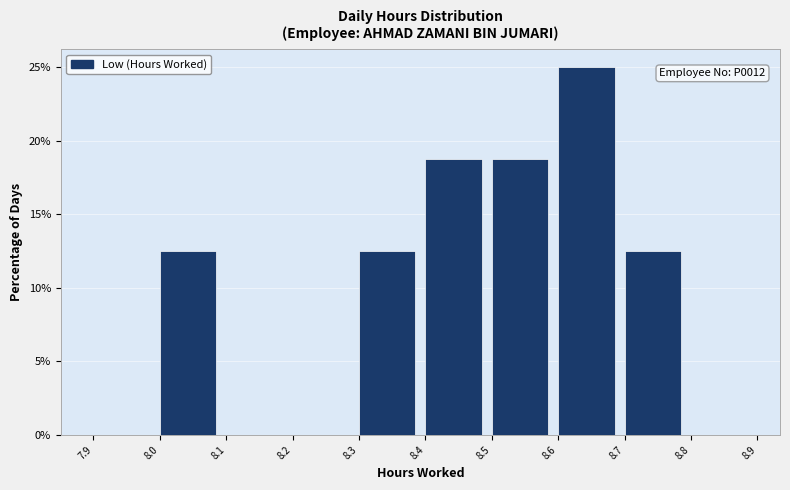

Over which range of the x-axis is the bar tallest?

8.6 to 8.7